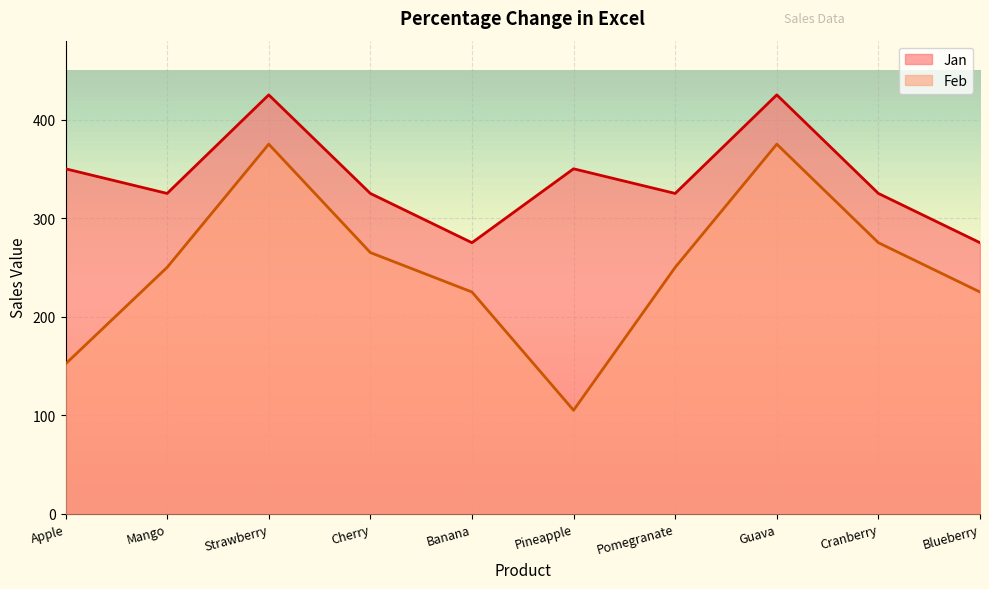

What is the sum of all Jan values?

3400